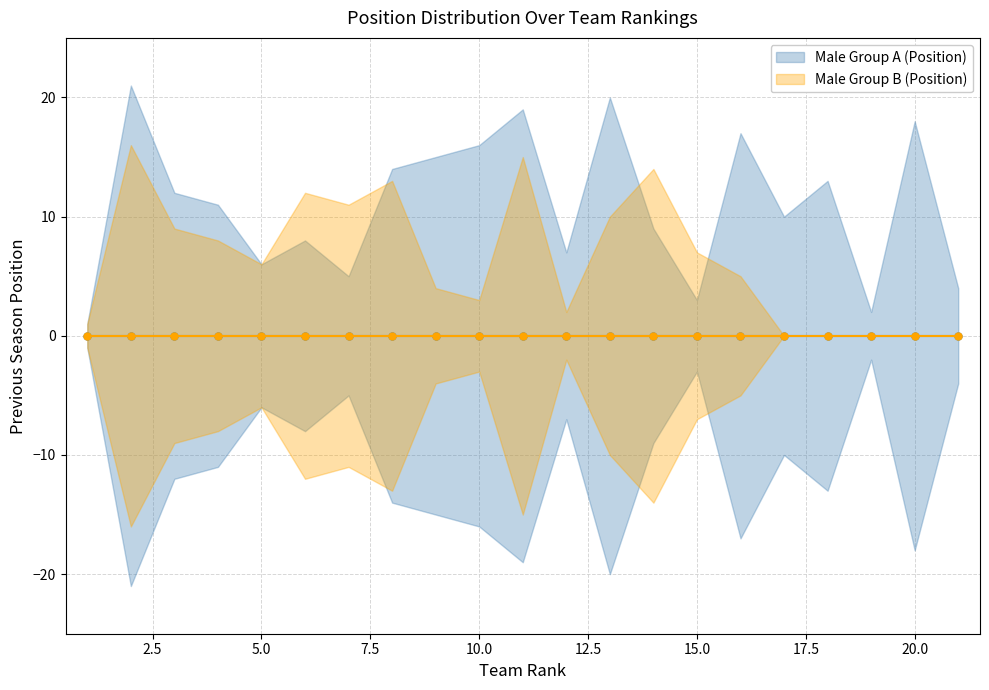

What is the sum of all Male Group B (Position) values?

136